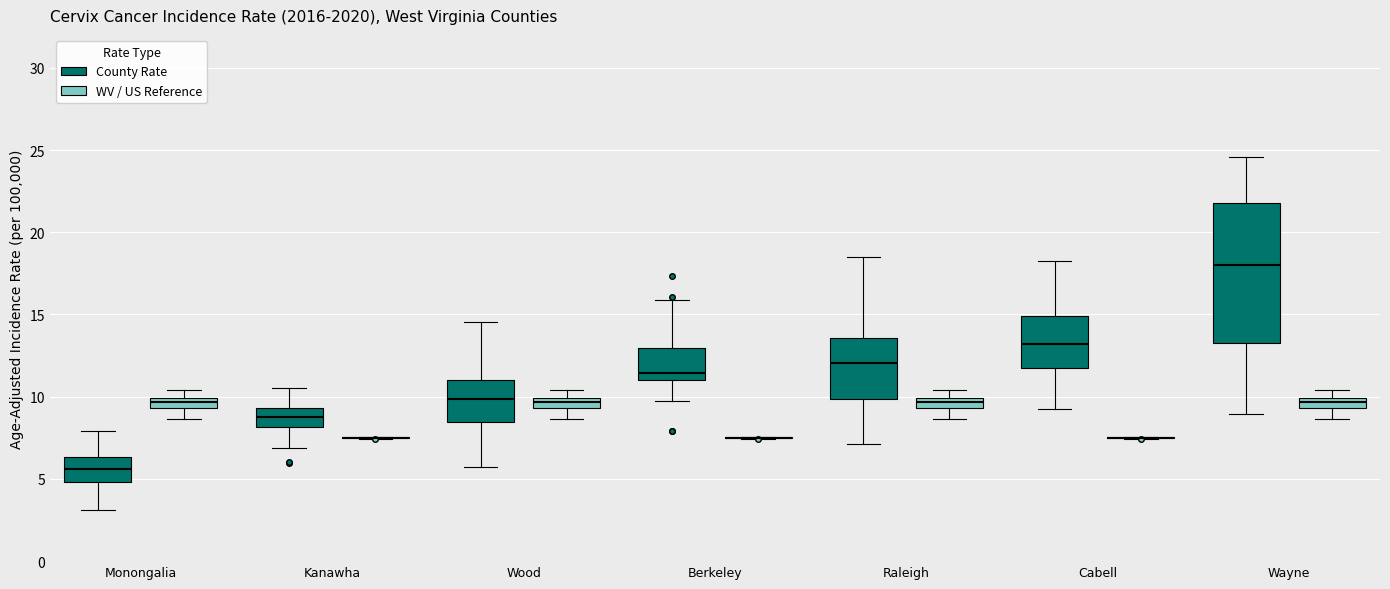

Which box is the tallest, from its lower edge to its upper edge?

Wayne (County Rate)